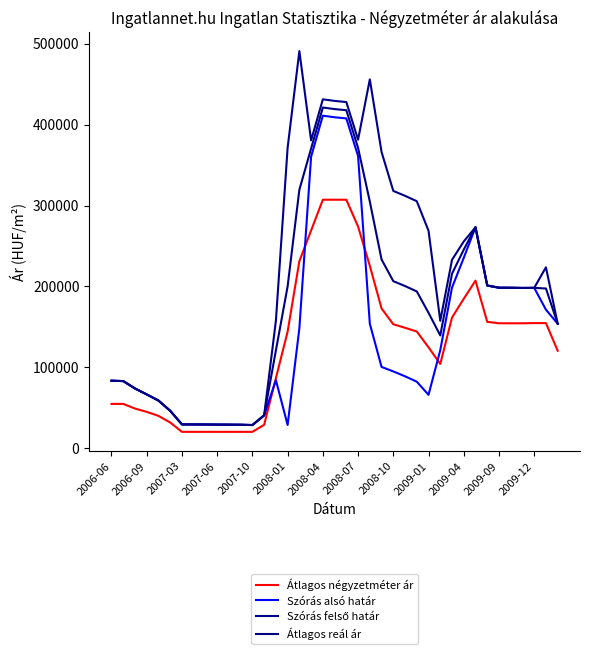

What is the difference between the second highest and second lowest values in the Szórás alsó határ series?

380001